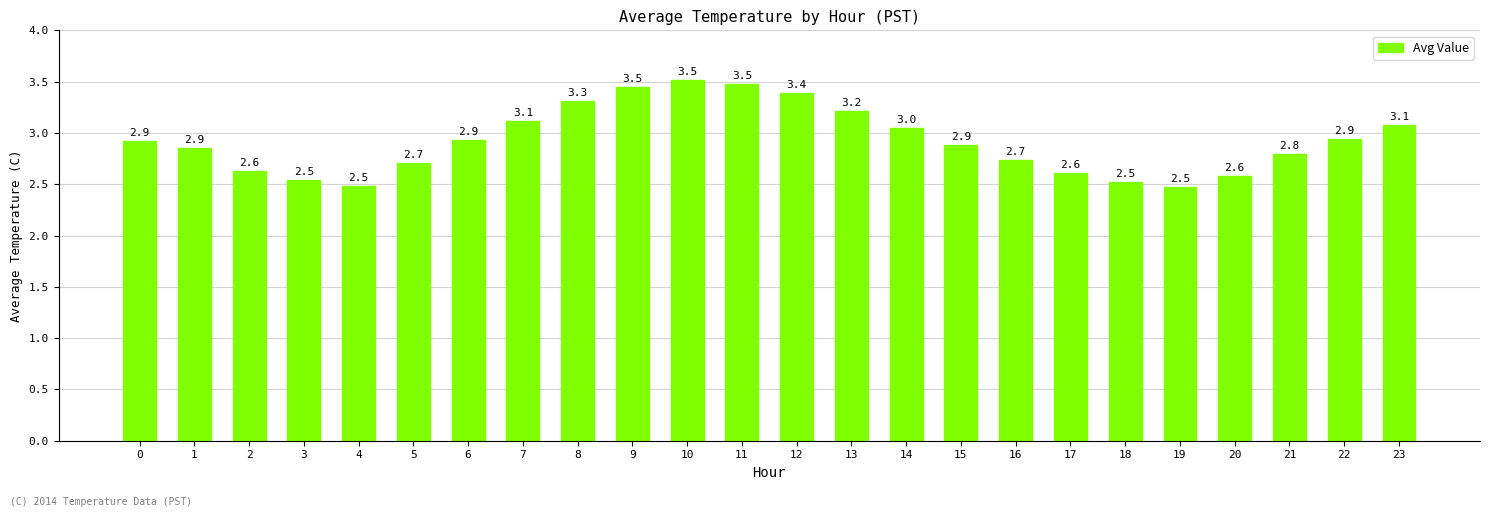

What is the value of the 21st bar from the left?

2.6